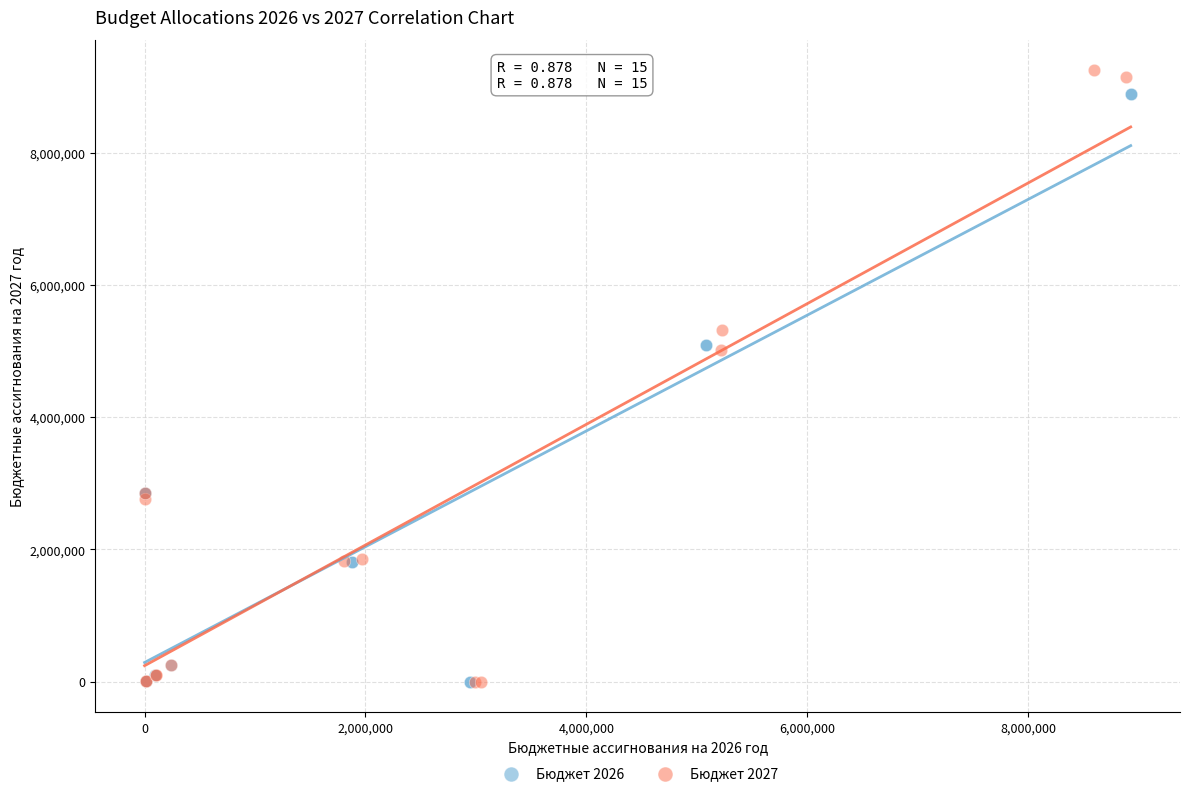

Which series has the largest Y range (max minus min)?

Бюджет 2027